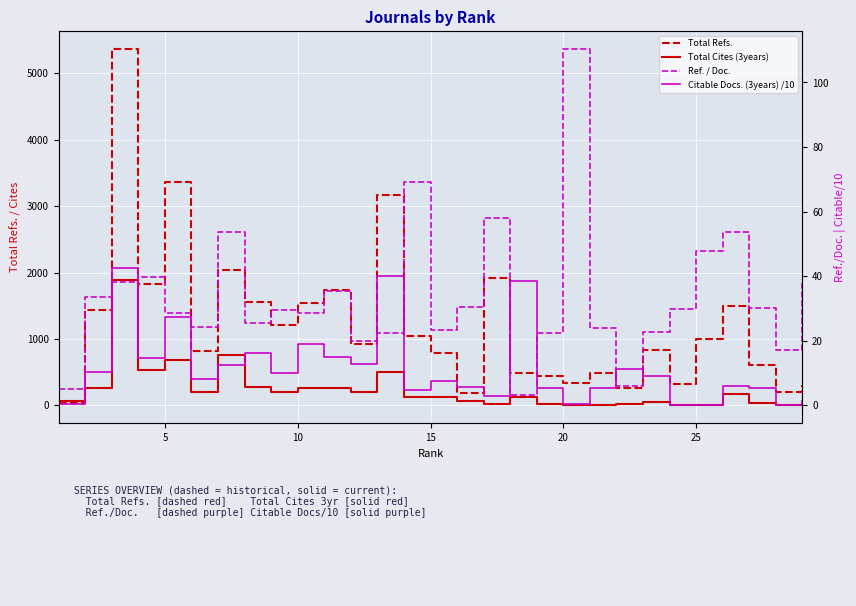

Reading left to right, list all the values displayed in this chart.

Total Refs.: 37.0	1438.0	5365.0	1824.0	3359.0	820.0	2036.0	1560.0	1215.0	1547.0	1735.0	920.0	3166.0	1039.0	792.0	182.0	1919.0	485.0	448.0	331.0	481.0	256.0	836.0	327.0	1006.0	1503.0	602.0	206.0	303.0
Total Cites (3years): 64.0	263.0	1894.0	531.0	690.0	194.0	753.0	270.0	203.0	258.0	257.0	197.0	495.0	130.0	119.0	72.0	21.0	122.0	23.0	2.0	7.0	17.0	44.0	0.0	0.0	172.0	31.0	1.0	6.0
Ref. / Doc.: 5.0	33.4	38.0	39.6	28.7	24.1	53.6	25.6	29.6	28.6	35.4	20.0	22.4	69.3	23.3	30.3	58.1	3.1	22.4	110.3	24.1	6.0	22.6	29.7	47.9	53.7	30.1	17.2	37.9
Citable Docs. (3years) /10: 0.5	10.2	42.5	14.5	27.4	8.2	12.6	16.2	9.9	19.0	15.0	12.9	40.1	4.8	7.6	5.6	2.8	38.5	5.3	0.3	5.5	11.1	9.2	0.0	0.0	5.9	5.5	0.1	1.4